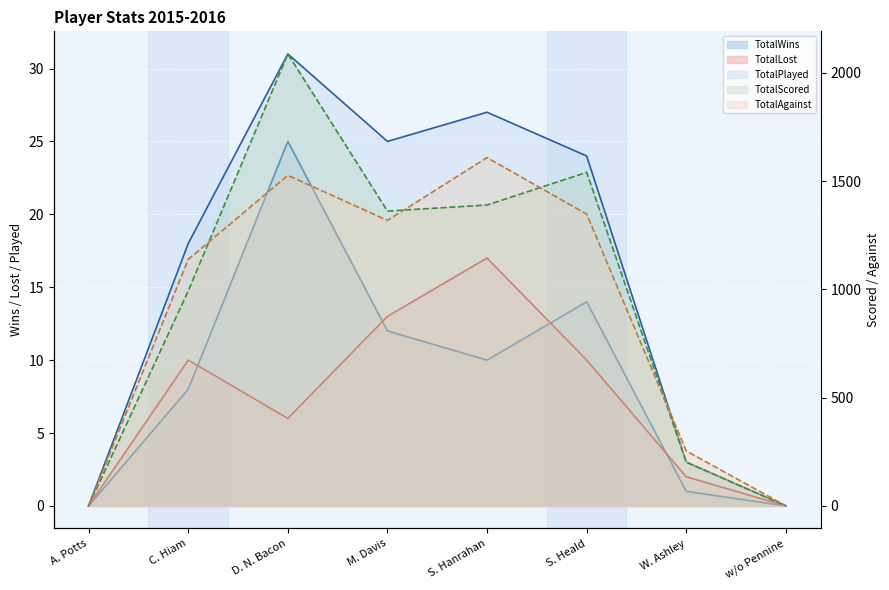

Which category has the lowest value in the TotalLost series?

A. Potts